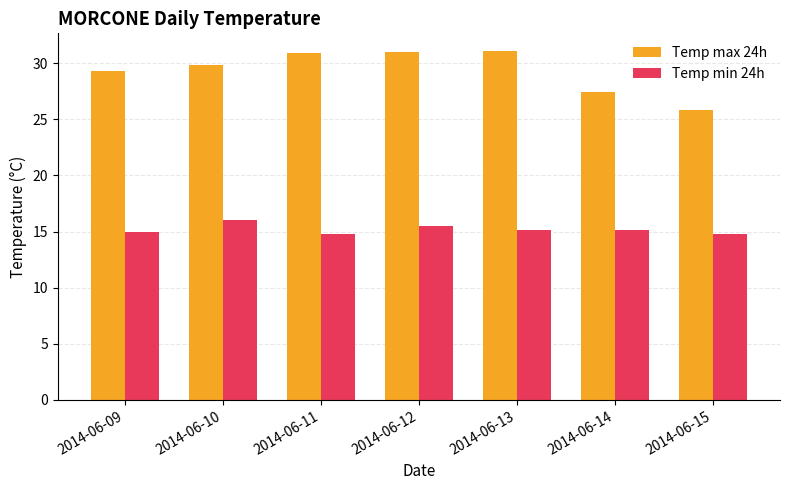

Which series changed the most between 2014-06-11 and 2014-06-14?

Temp max 24h